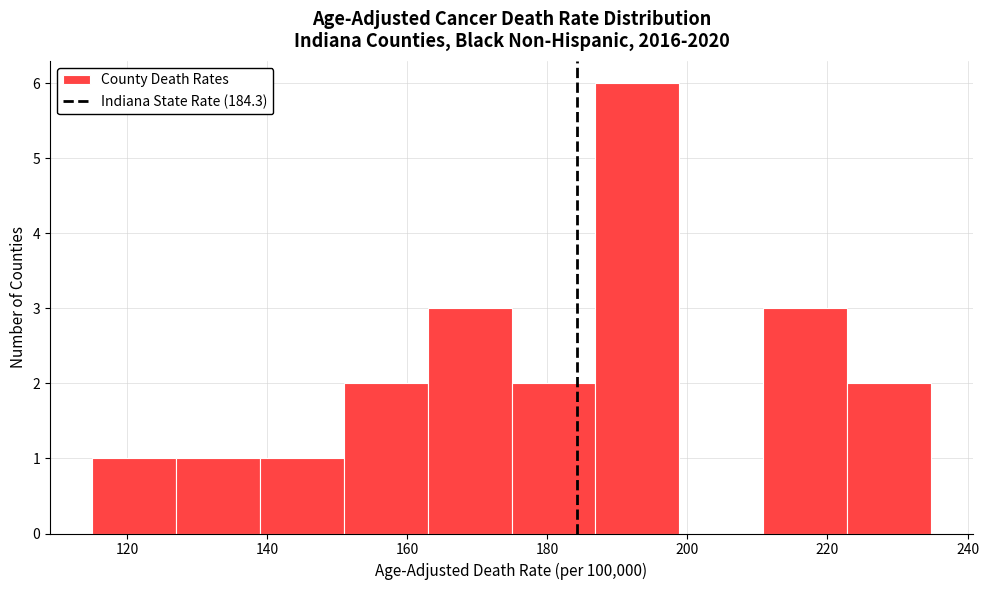

Reading left to right, transcribe this chart: for each bar, give the range it covers on the x-axis and its height. Neither the bar edges nor the heights are printed on the chart, so give them approximately, as read against the axes.

116 to 126: 1
126 to 138: 1
138 to 150: 1
150 to 162: 2
162 to 174: 3
174 to 186: 2
186 to 198: 6
198 to 210: 0
210 to 222: 3
222 to 234: 2